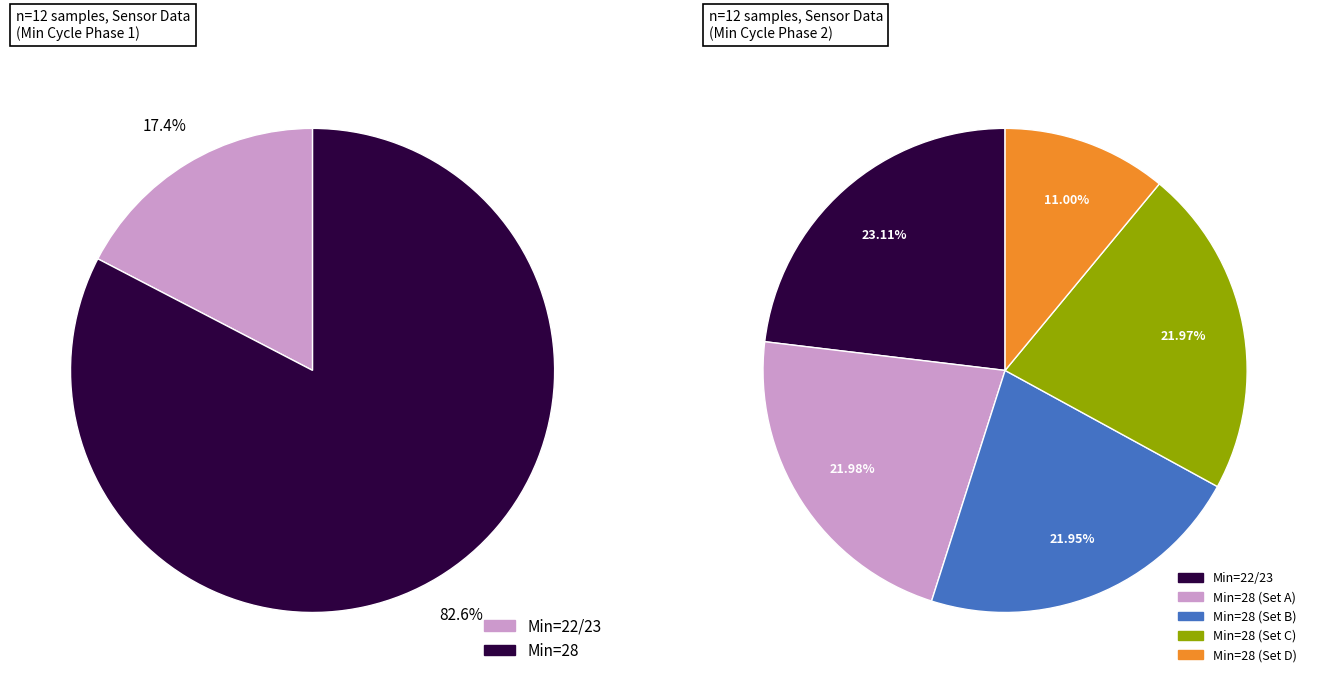

The 23 slice represents 1% of the pie. True or false?

False